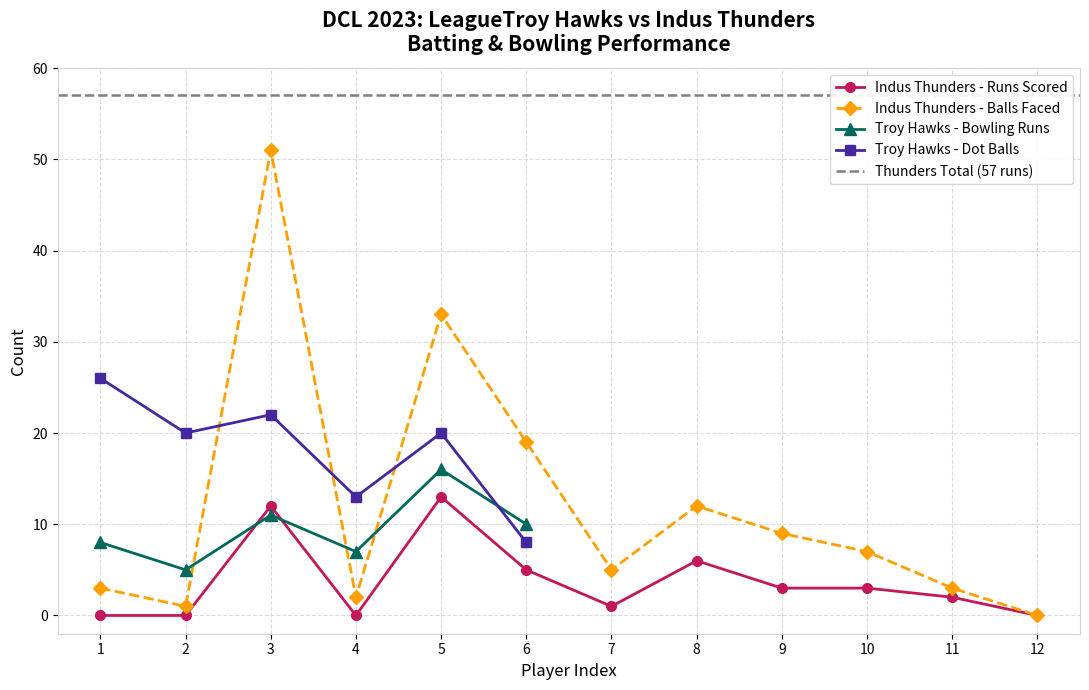

True or false: Indus Thunders Batting (Runs) has more than 1 interior local peaks.

True